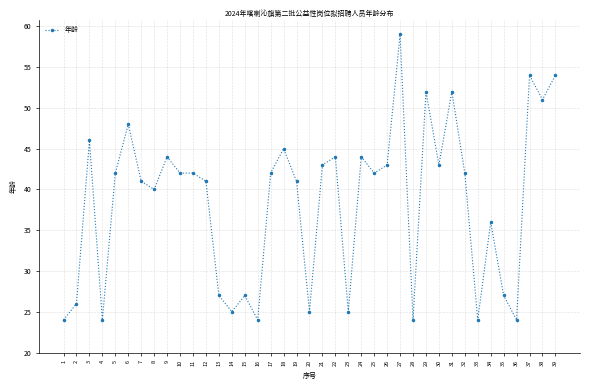

Reading left to right, extract all data points from this chart.

1=24	2=26	3=46	4=24	5=42	6=48	7=41	8=40	9=44	10=42	11=42	12=41	13=27	14=25	15=27	16=24	17=42	18=45	19=41	20=25	21=43	22=44	23=25	24=44	25=42	26=43	27=59	28=24	29=52	30=43	31=52	32=42	33=24	34=36	35=27	36=24	37=54	38=51	39=54